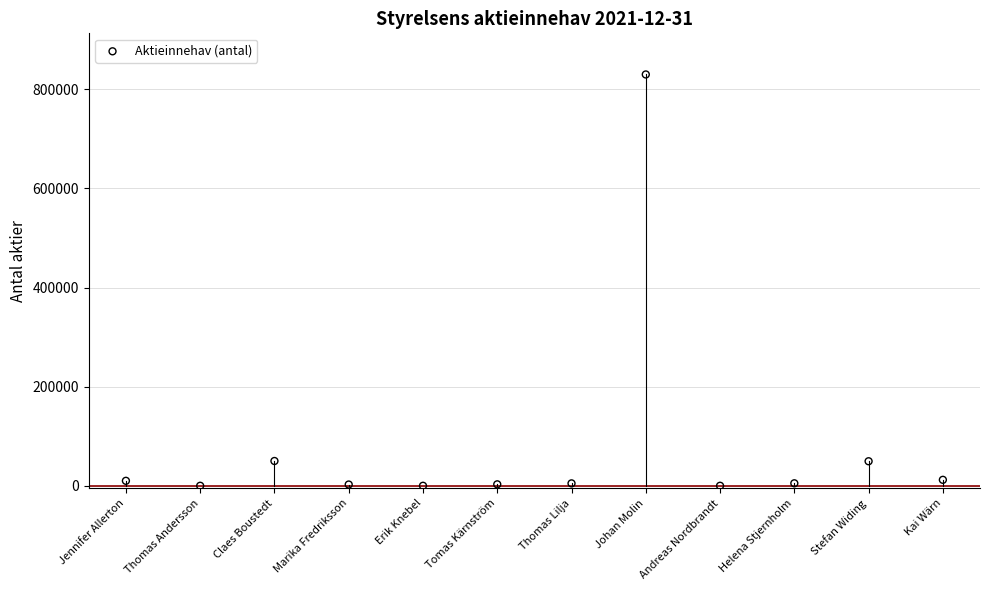

What is the range of Y values (max minus min)?

830000